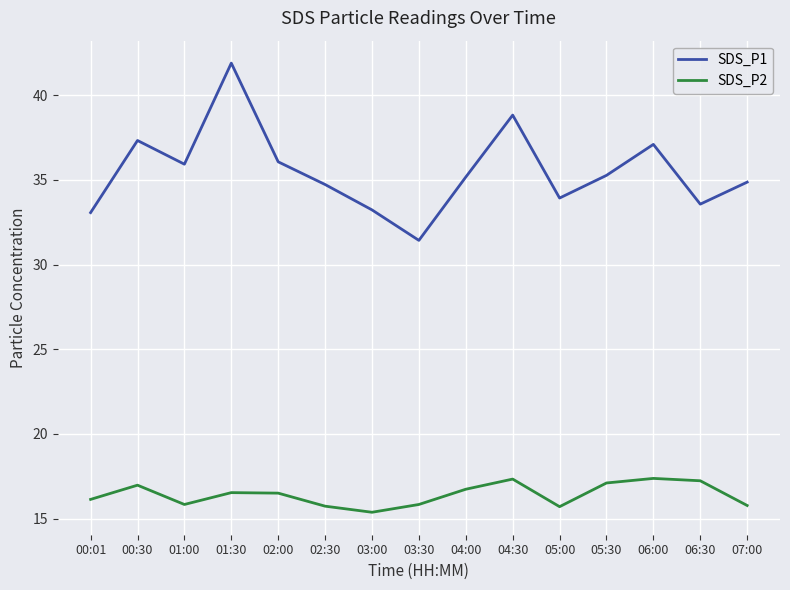

How many values in the SDS_P2 series are below 16?

6